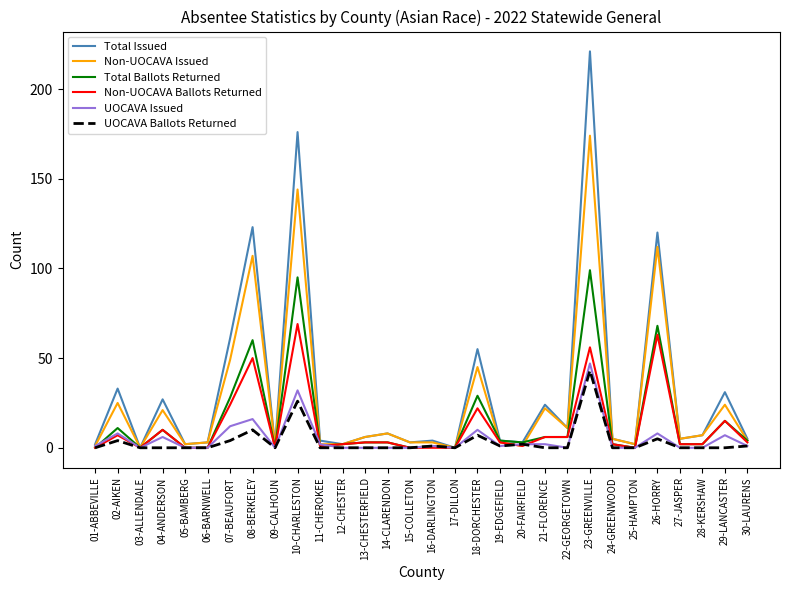

Is it true that Non-UOCAVA Ballots Returned equals 63 at 26-HORRY?

True